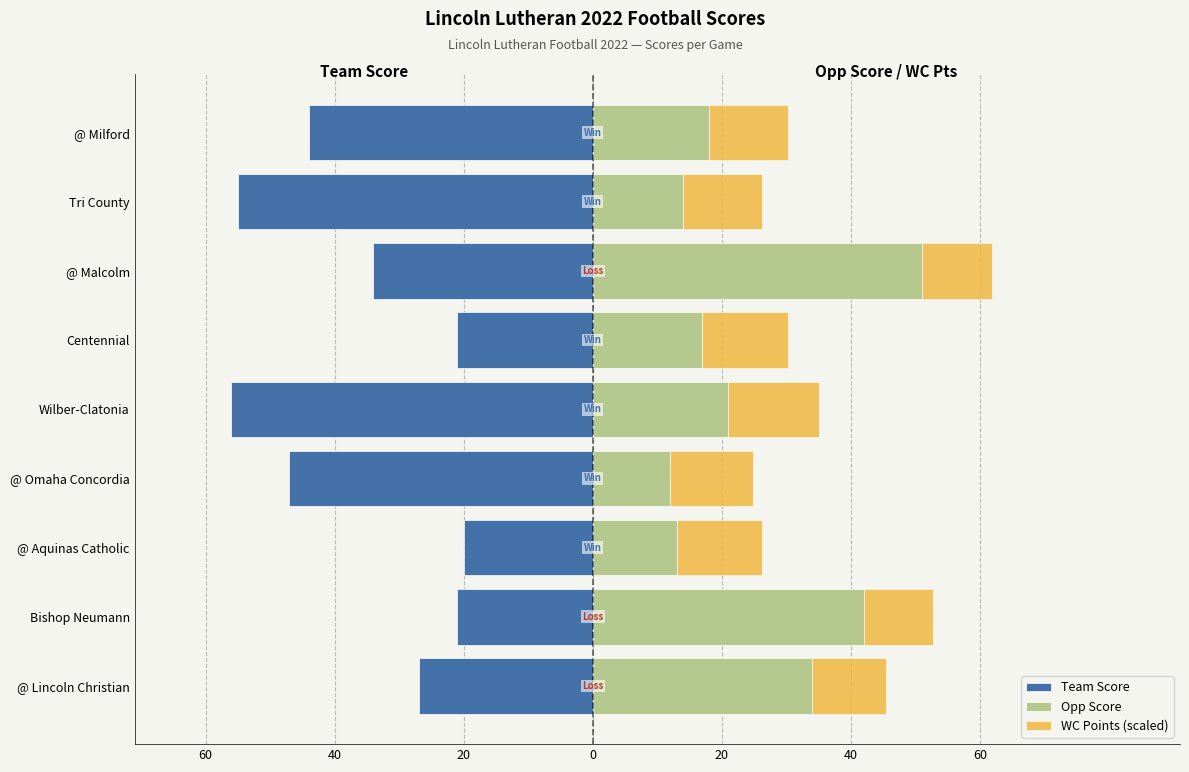

Rank the series at @ Lincoln Christian from highest to lowest value.

Opp Score, WC Points (scaled), Team Score